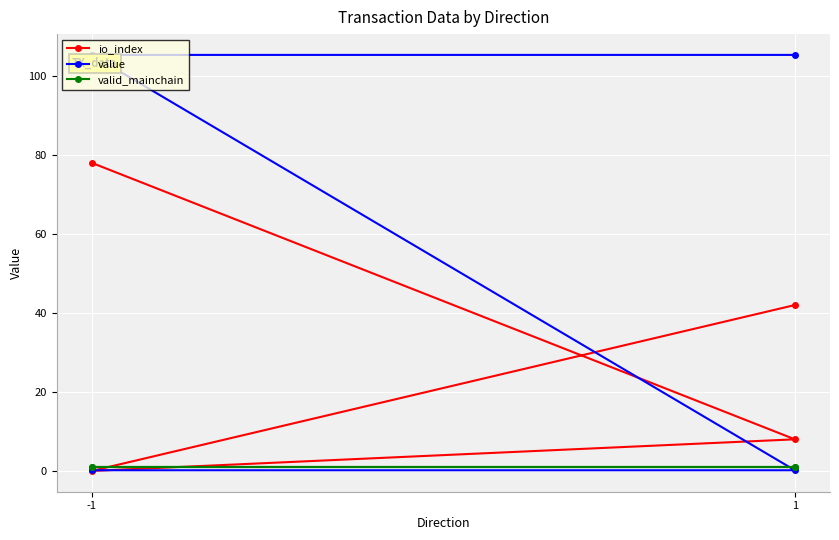

How many lines are shown in the chart?

3